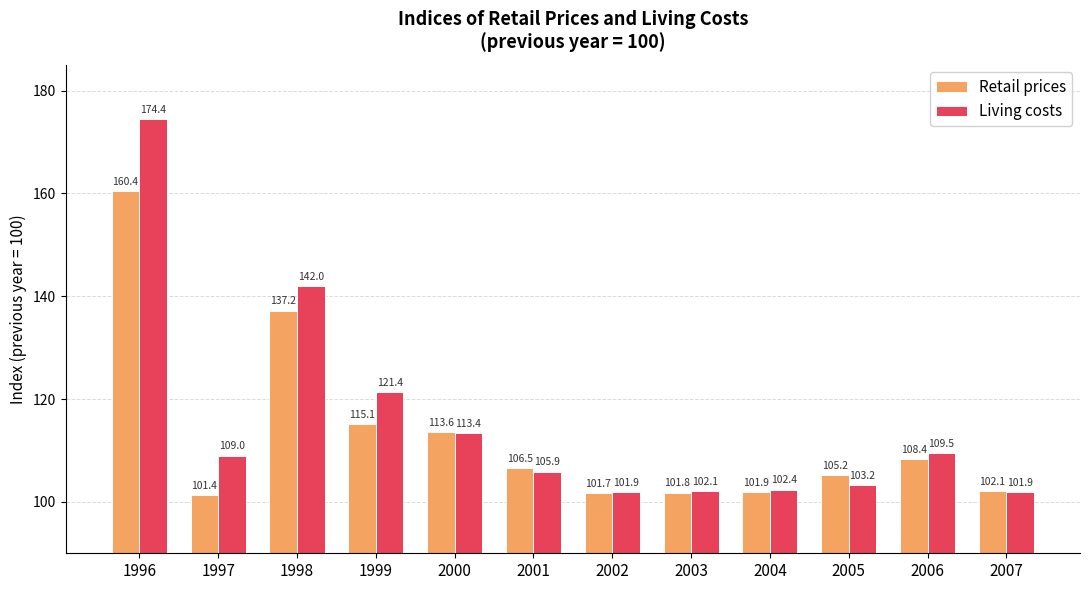

True or false: Living costs has a value of 105.9 at 2001.

True